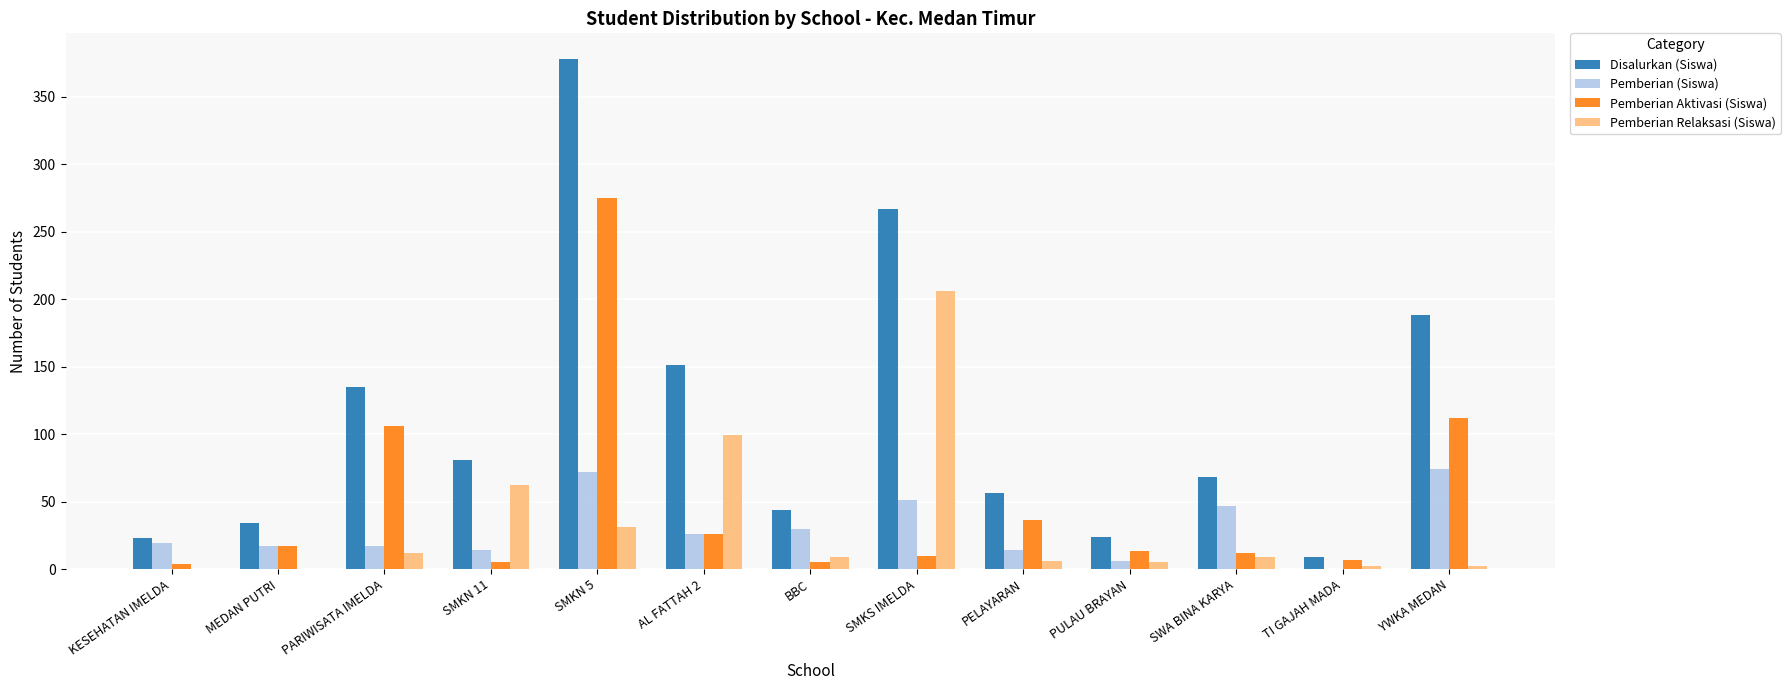

What is the maximum value for Pemberian (Siswa)?

74